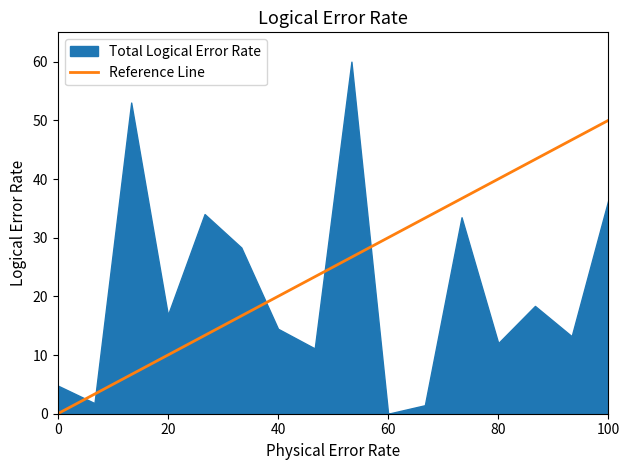

How many categories are shown in the chart?

16